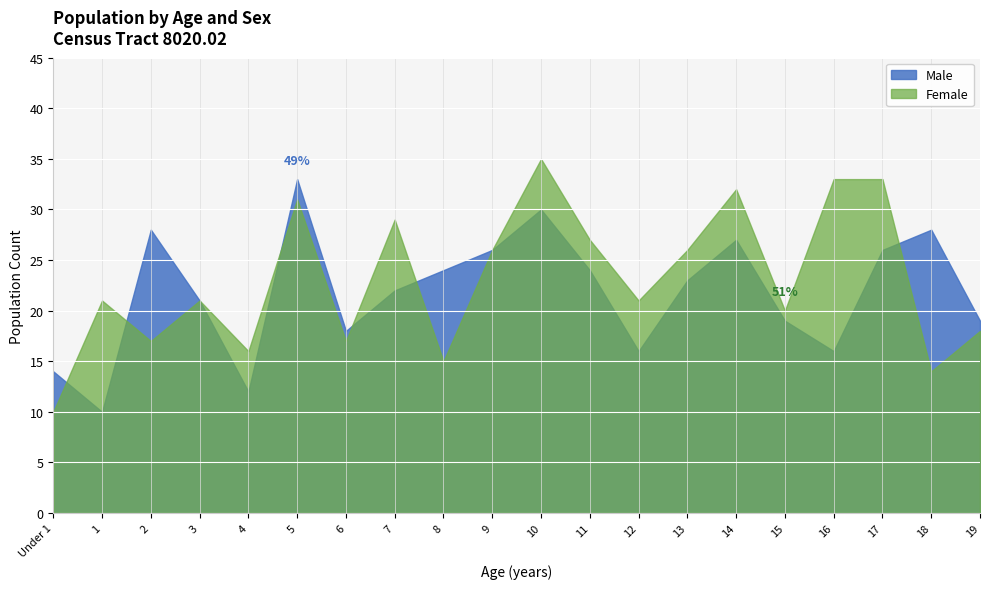

Between 10 and 17, which series saw the biggest shift?

Male